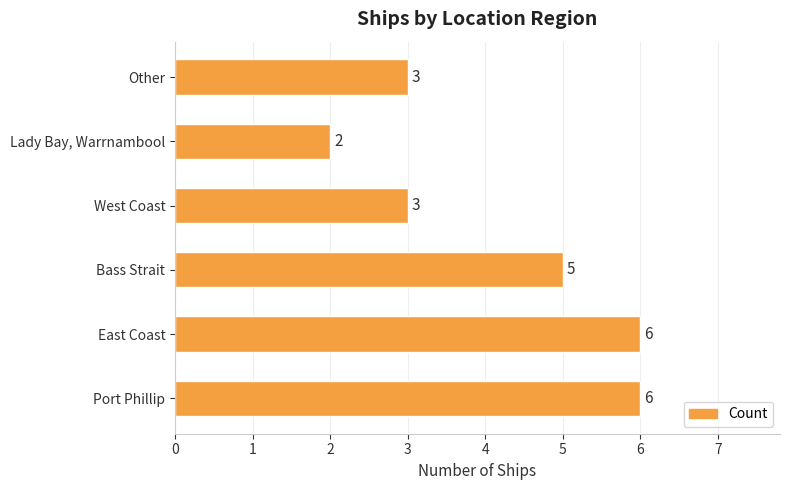

What is the smallest value displayed?

2